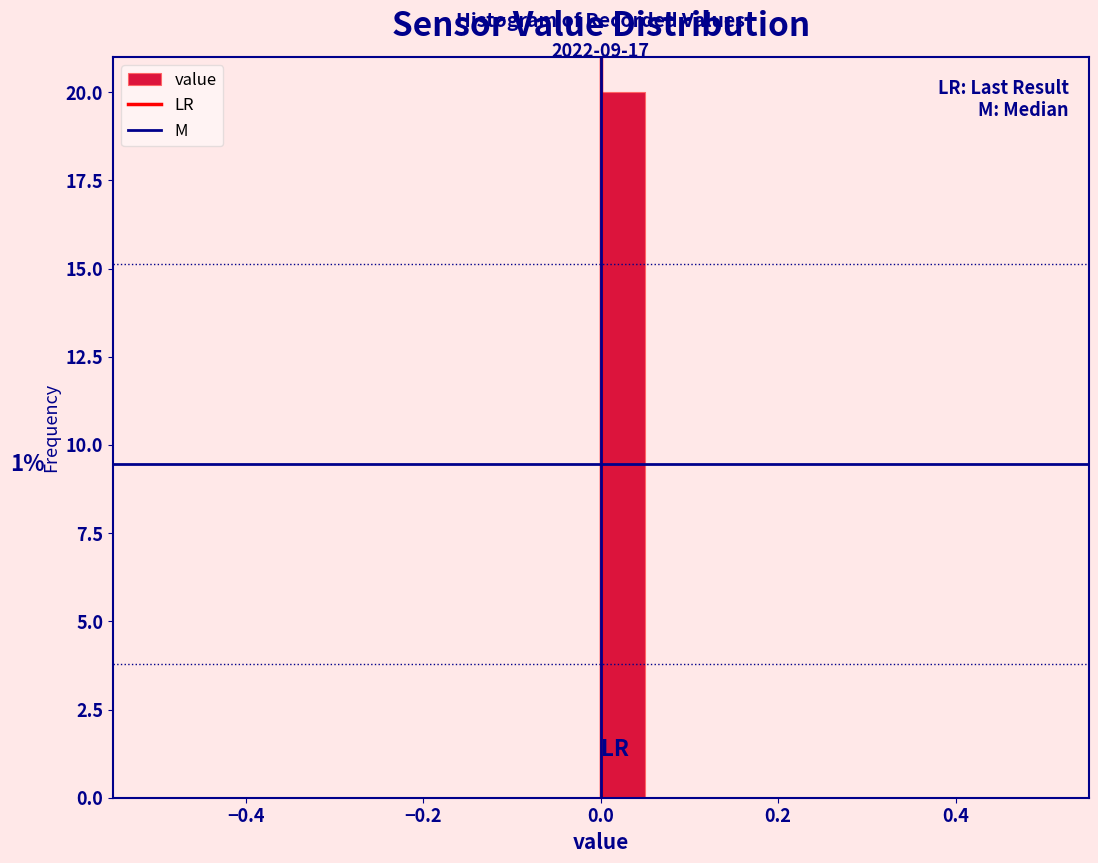

Read against the x-axis, roughly where is the centre of the tallest bar?

0.02